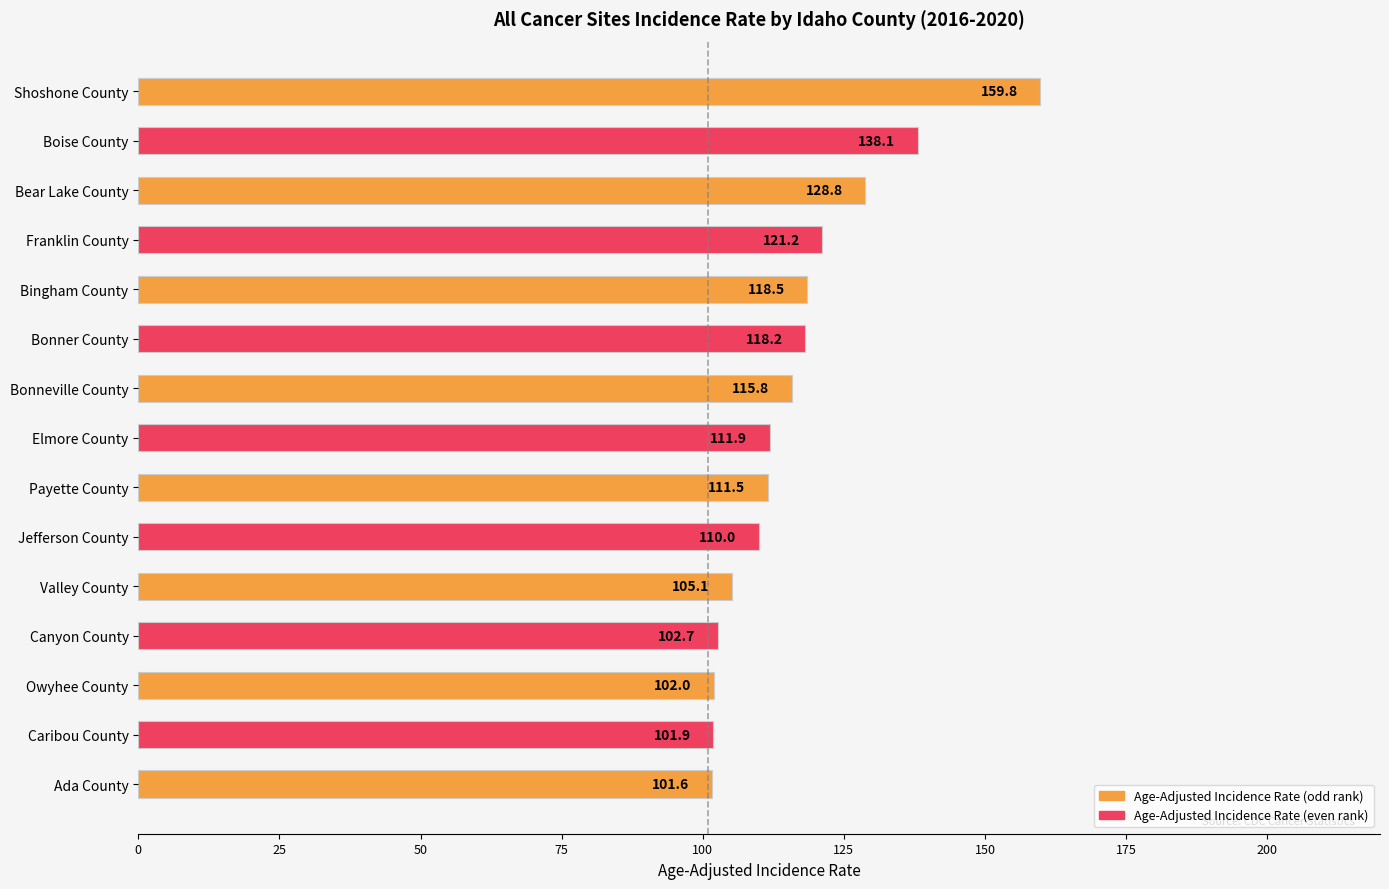

At which category does the chart reach its minimum across all series?

Ada County